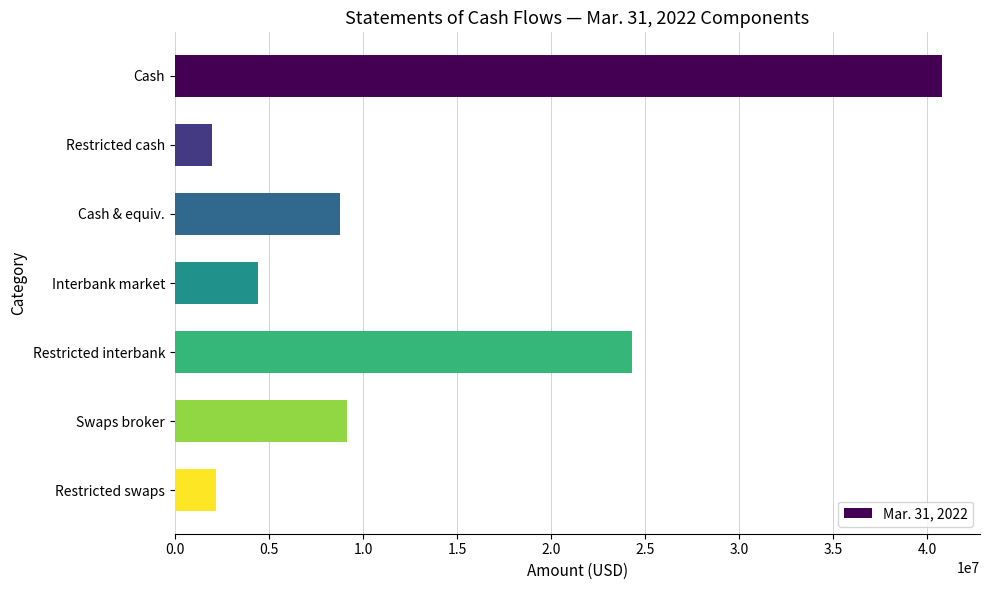

What is the difference between the second highest and second lowest values?

22120351